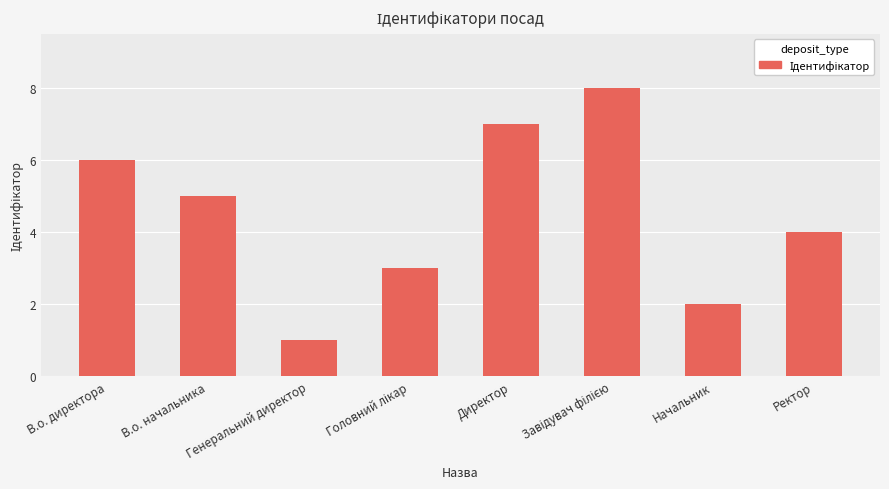

Approximately how many times larger is the value at В.о. начальника compared to Генеральний директор?

5.0